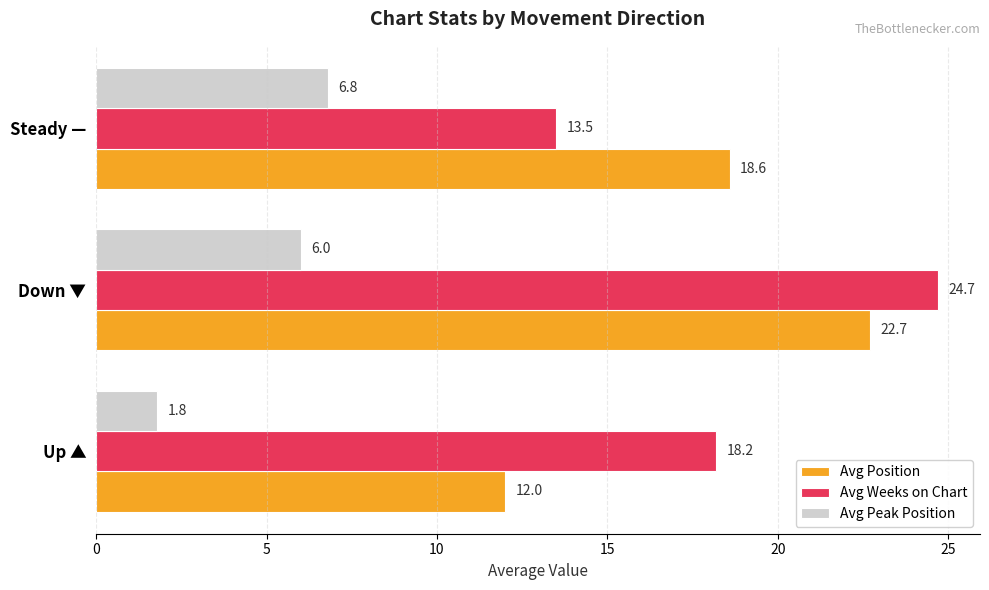

Which series has the largest range (max minus min)?

Avg Weeks on Chart